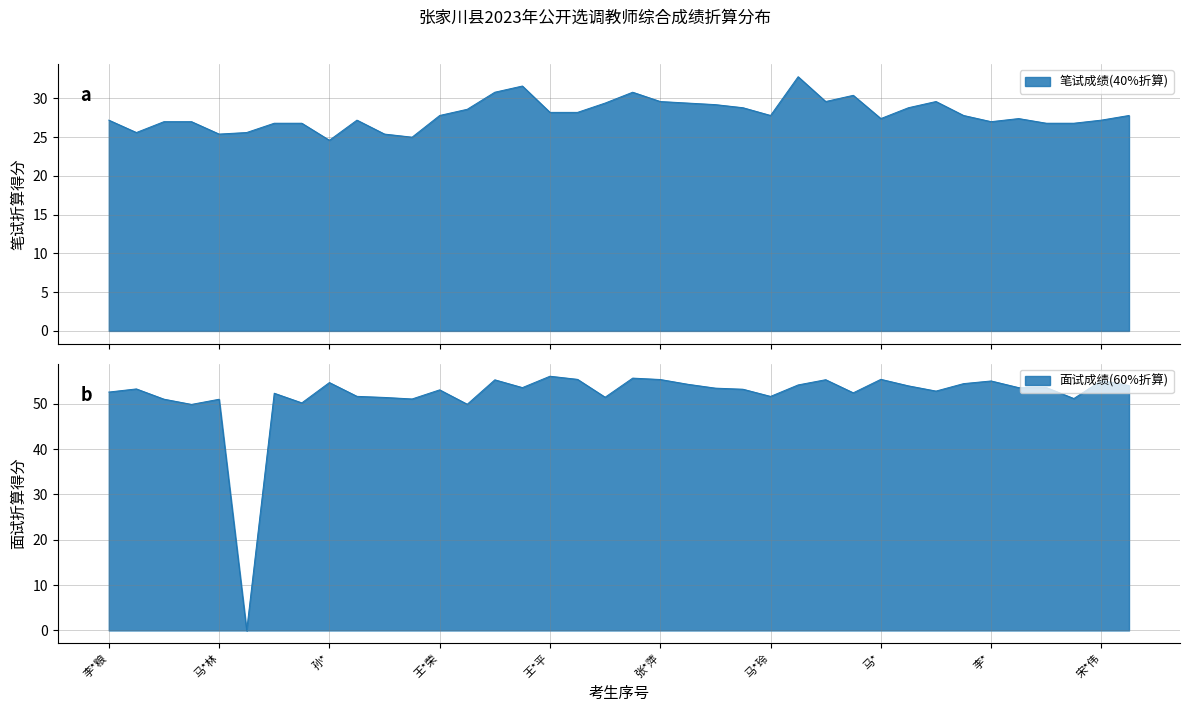

What is the highest value of the 面试成绩(60%折算) series?

56.1